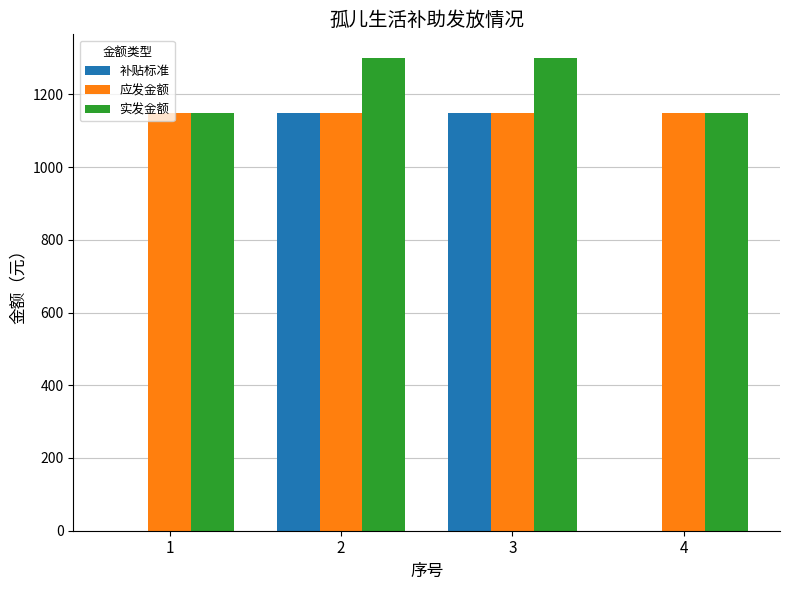

Between 1 and 3, which series saw the biggest shift?

补贴标准